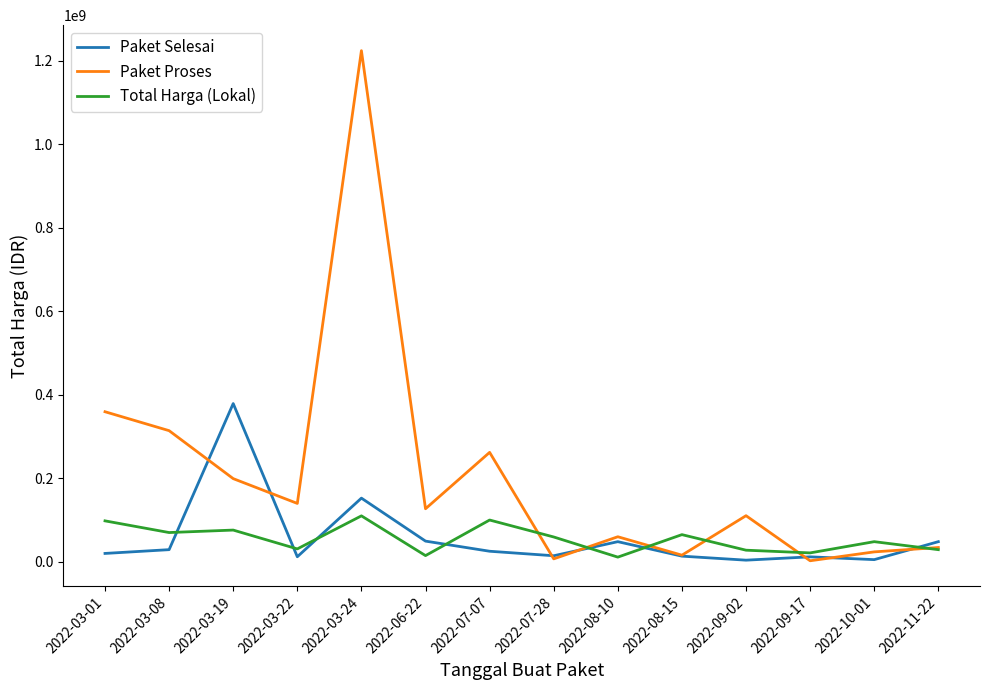

Where is the first local maximum for Paket Selesai?

2022-03-19